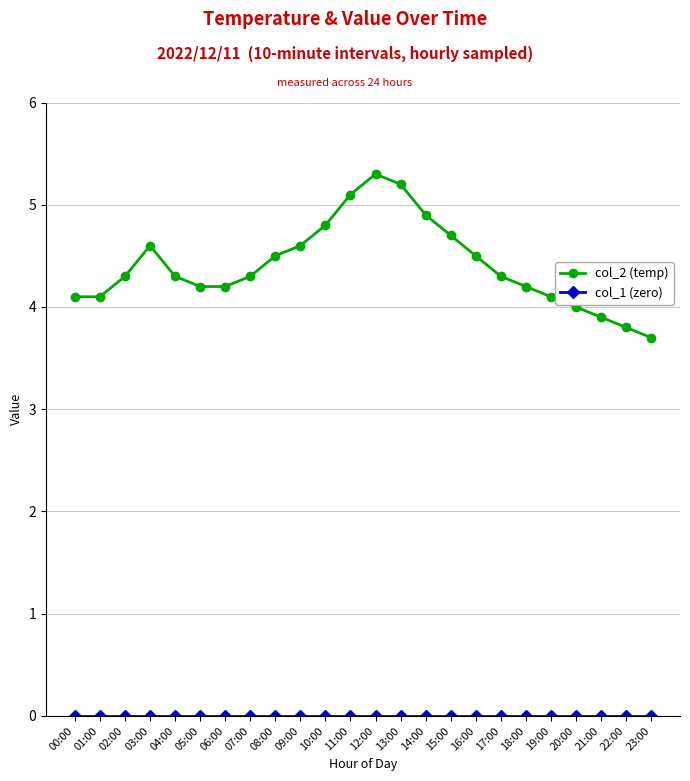

At which category is the sum across all series the highest?

12:00